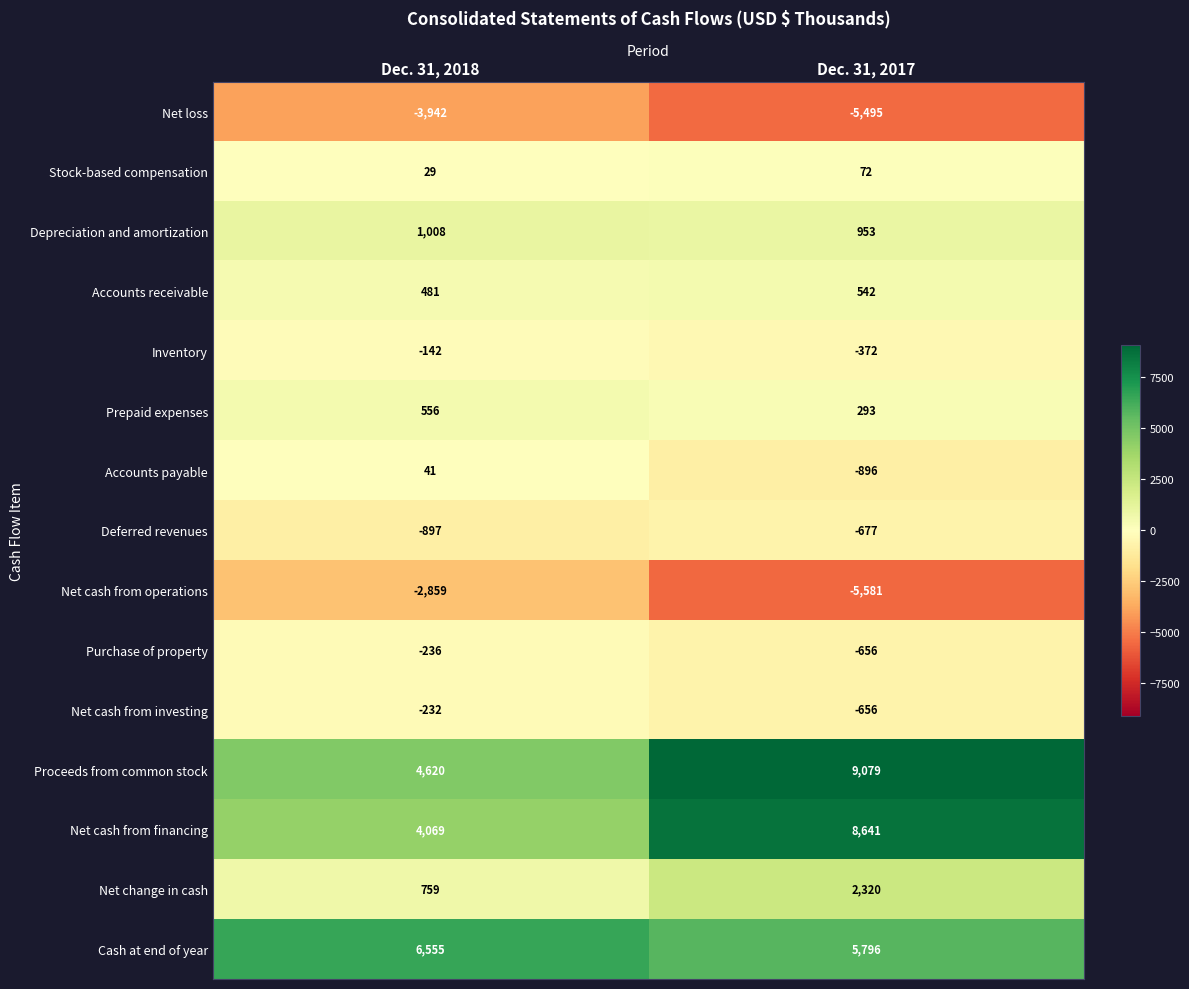

What is the spread (max minus min) of values at Dec. 31, 2018?

10497